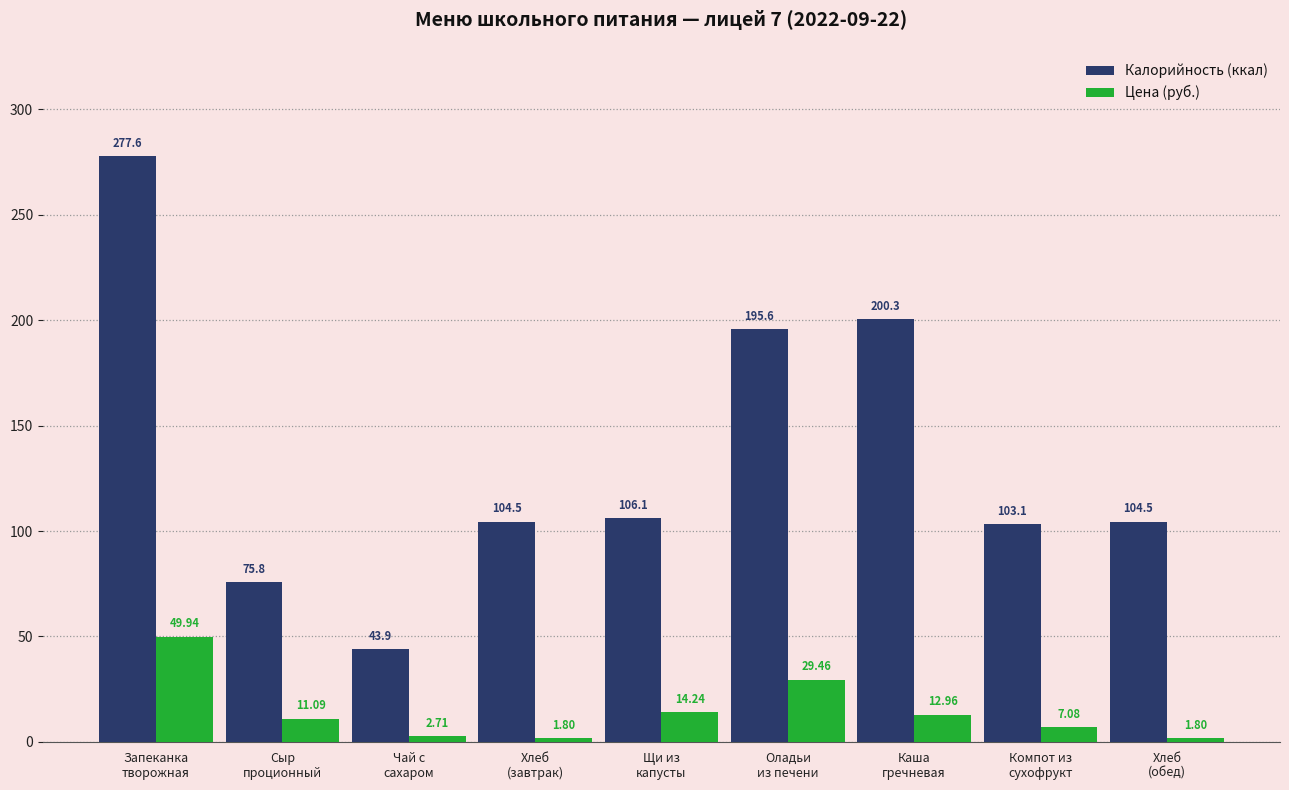

Reading left to right, transcribe all the data shown in this chart.

Калорийность (ккал): 277.6	75.8	43.9	104.5	106.1	195.6	200.3	103.1	104.5
Цена (руб.): 49.9	11.1	2.7	1.8	14.2	29.5	13.0	7.1	1.8